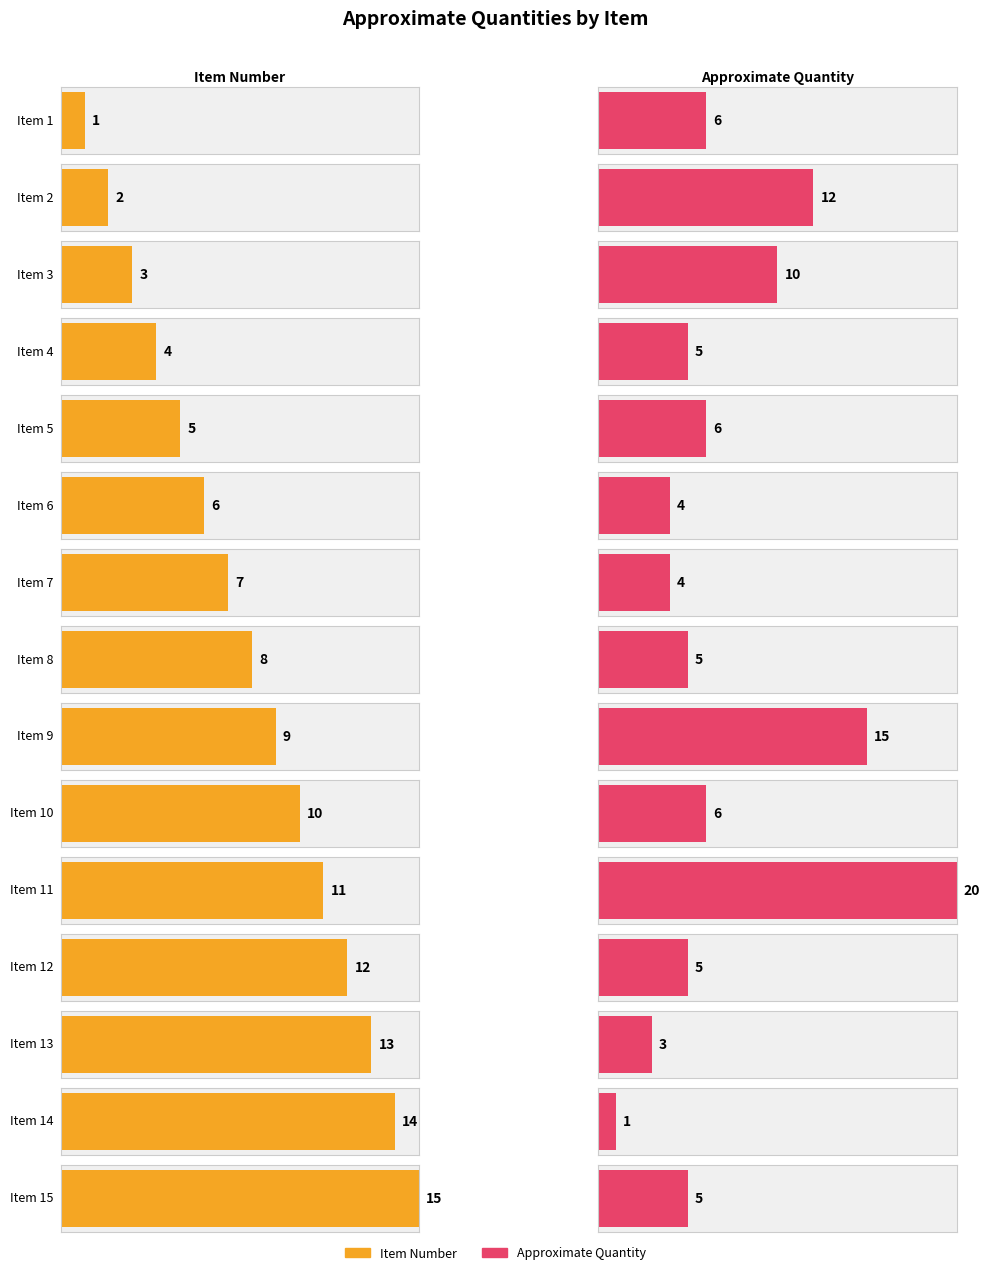

What is the value of the Item bar at the 7th from the left?

7